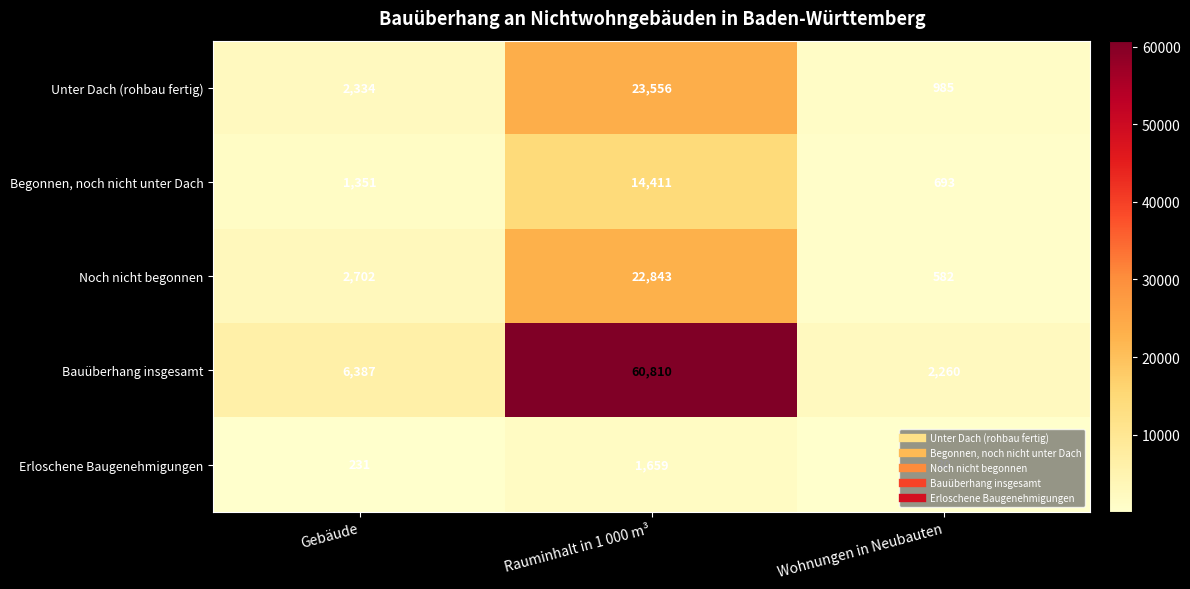

The Erloschene Baugenehmigungen series shows 966 at Rauminhalt in 1 000 m³. True or false?

False